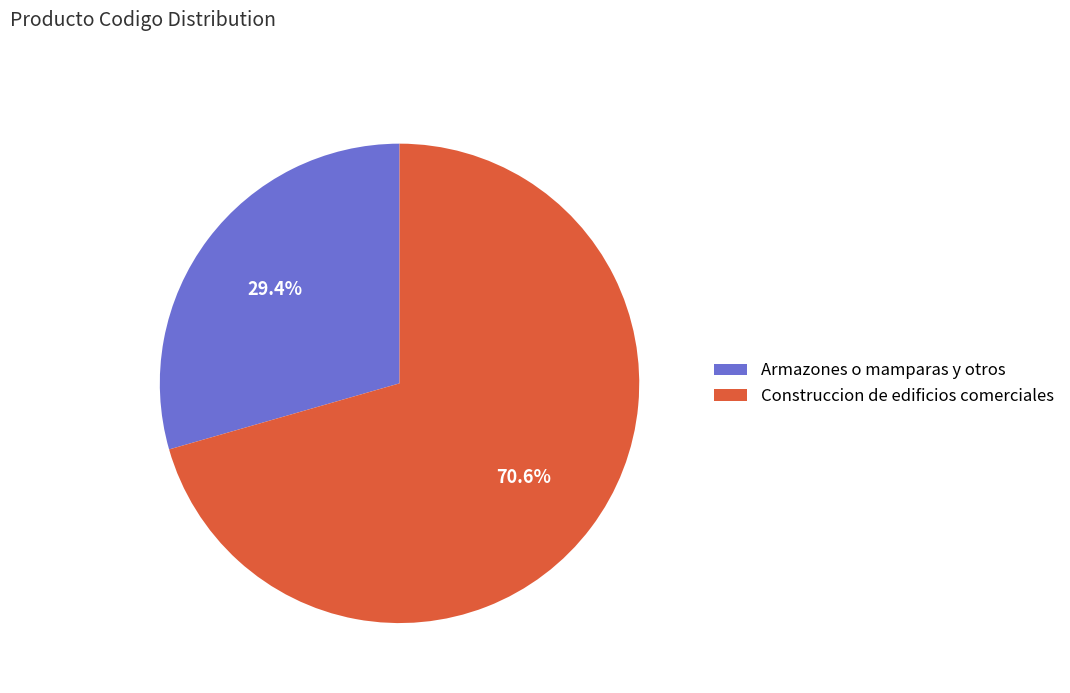

How many slices are in this pie chart?

2